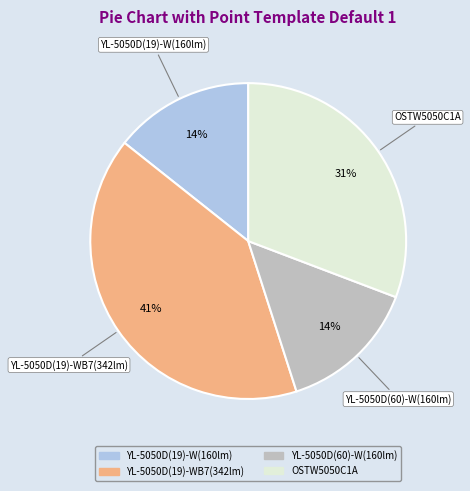

The YL-5050D(19)-WB7(342lm) slice represents 52% of the pie. True or false?

False